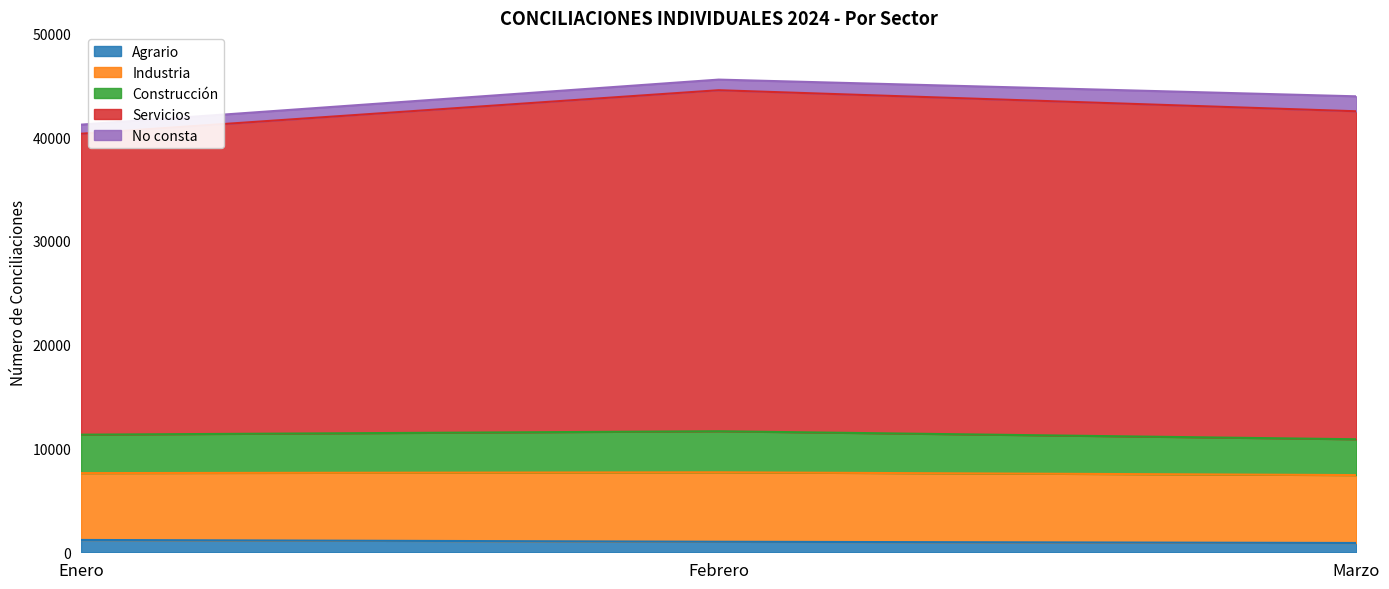

What is the total value across all series at Febrero?

45552